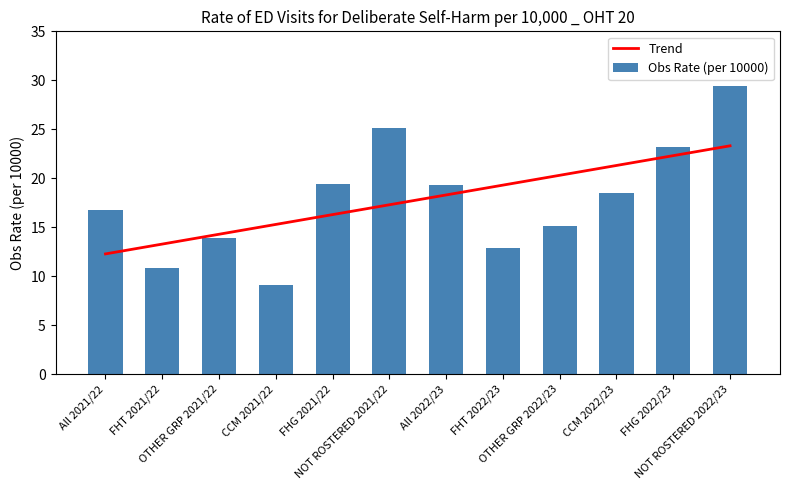

How many categories are shown in the chart?

12